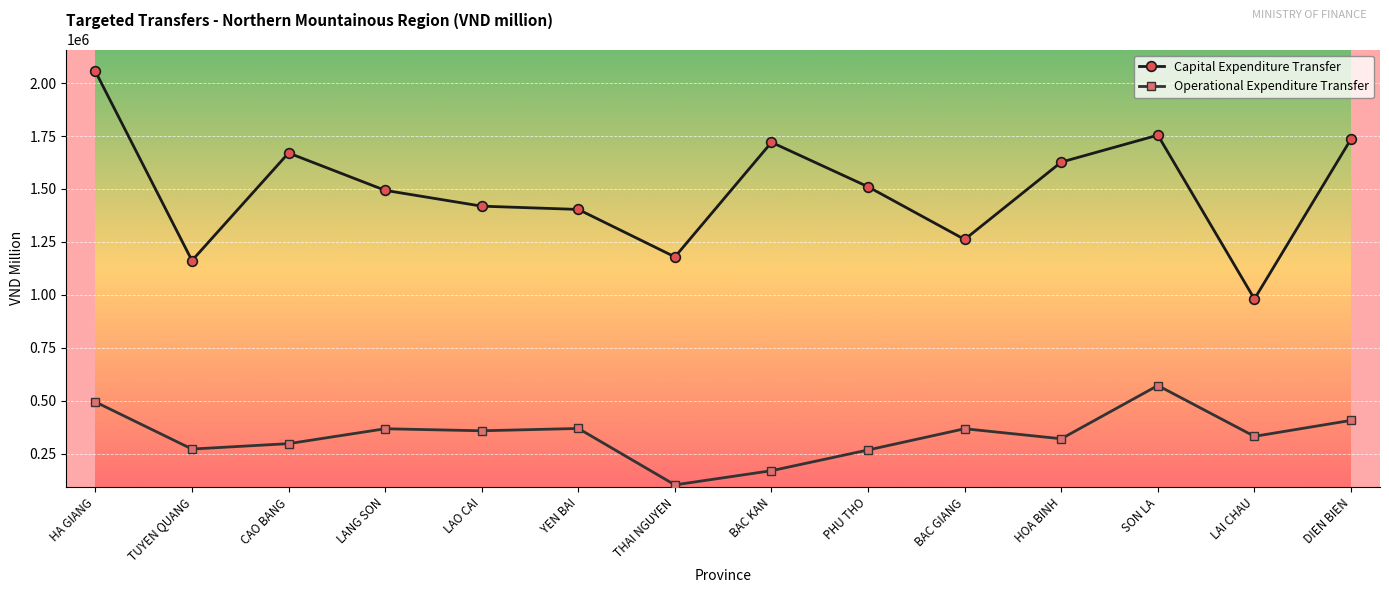

Rank the series at LANG SON from highest to lowest value.

Capital Expenditure Transfer, Operational Expenditure Transfer